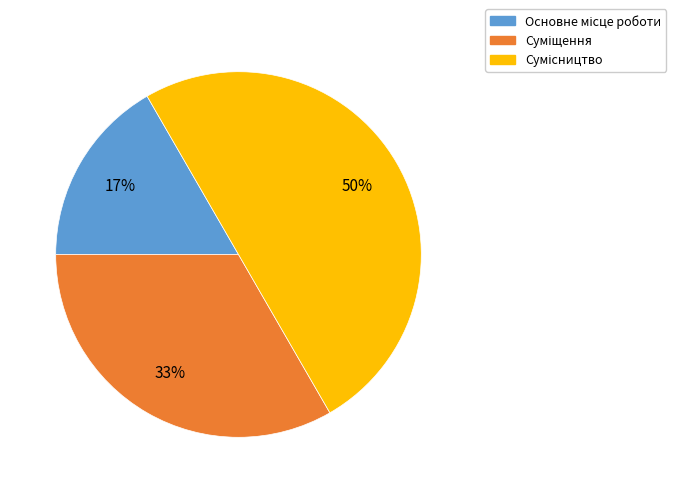

To the nearest percent, what is the difference between the largest and smallest slice percentages?

33%